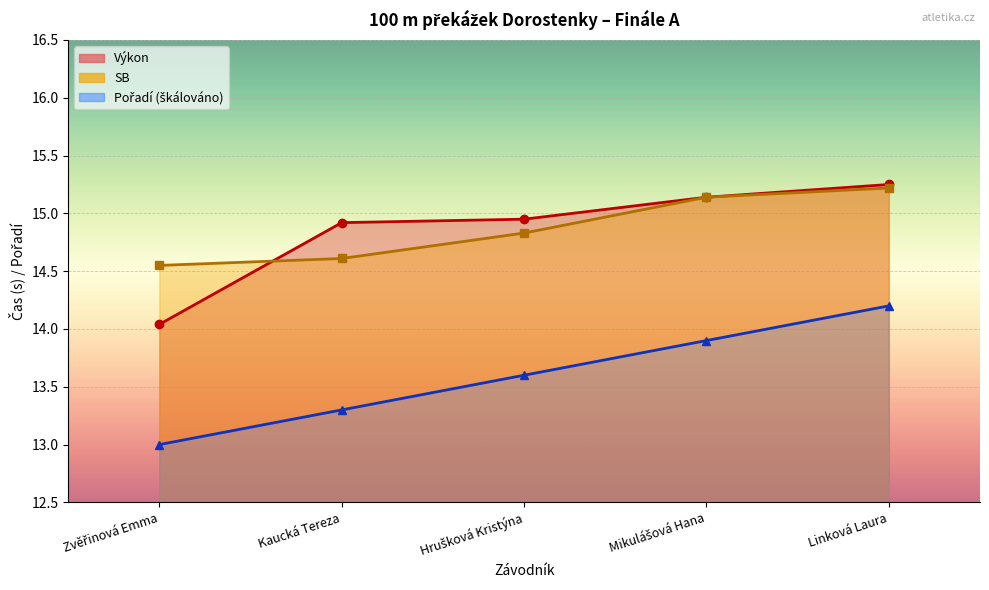

What are all the series names shown in the legend?

Výkon, SB, Pořadí